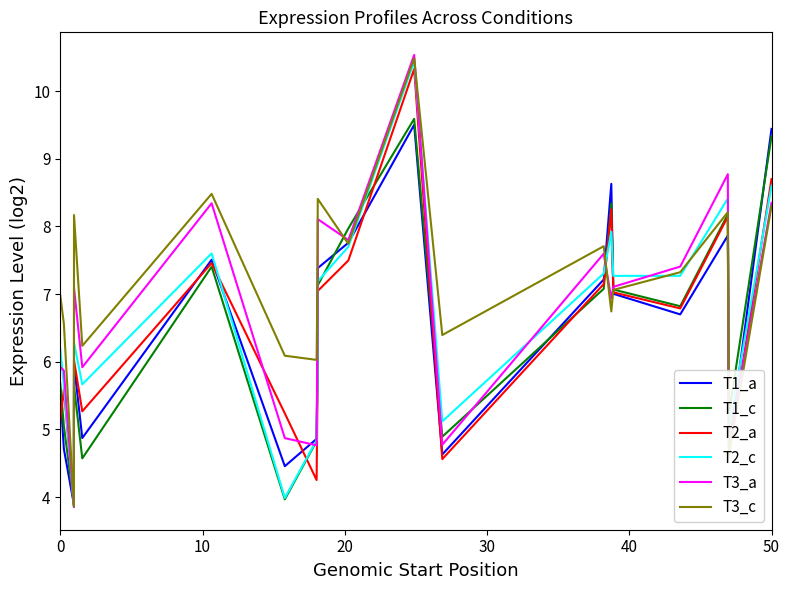

What is the minimum value shown in the chart?

3.9